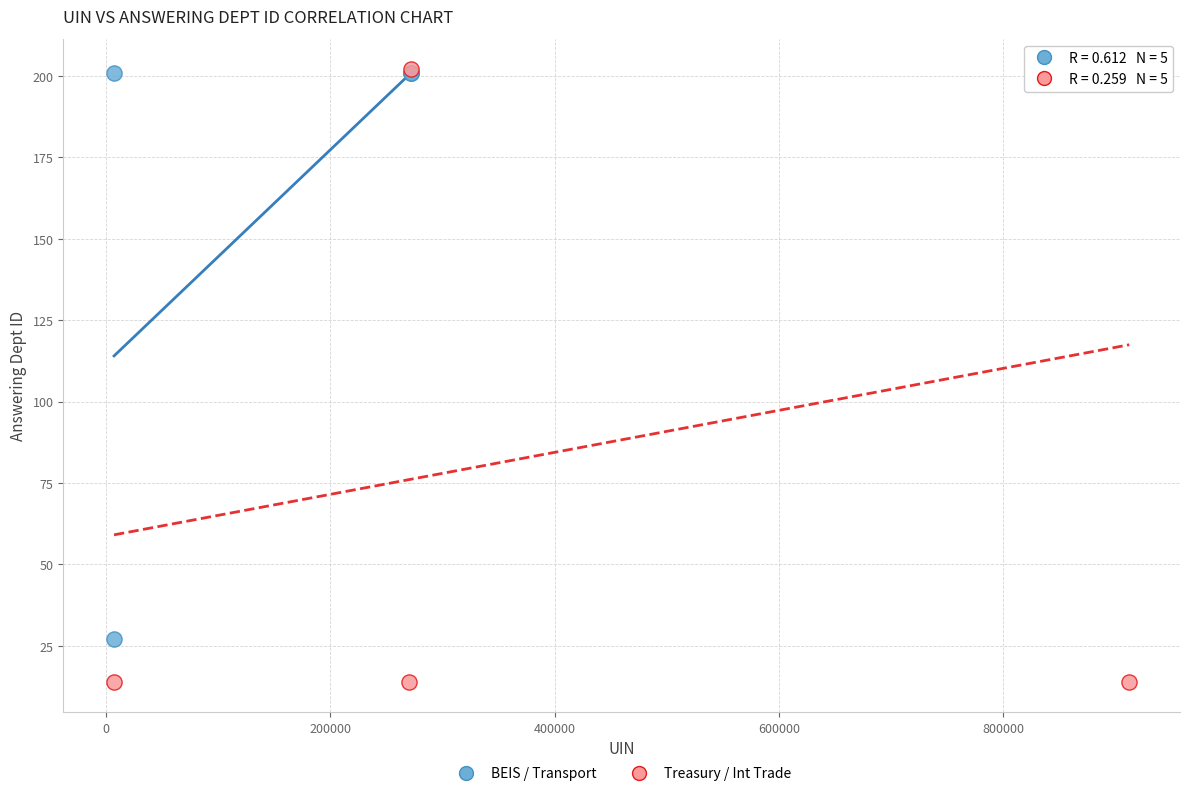

What are all the series names shown in the legend?

BEIS / Transport, Treasury / Int Trade